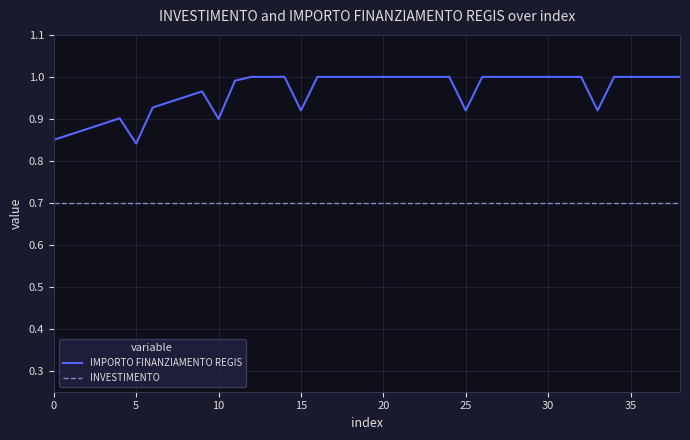

What is the minimum value shown in the chart?

0.7